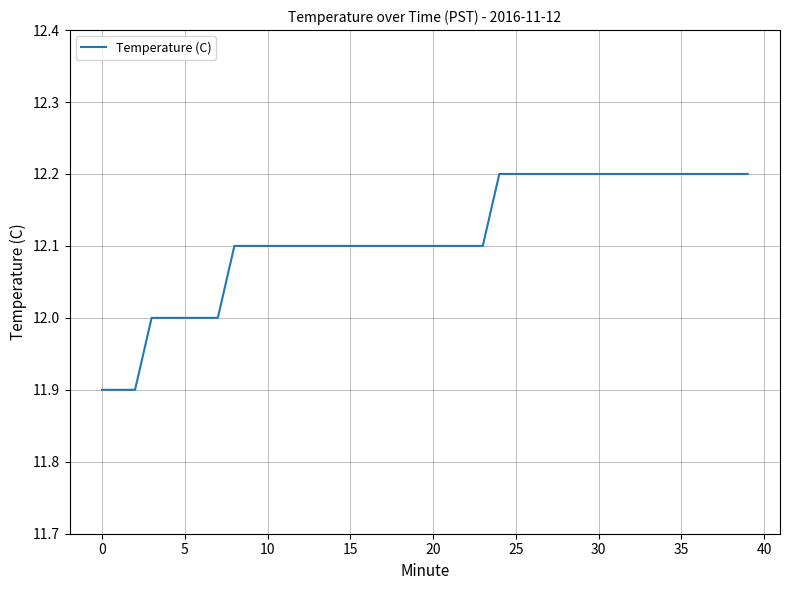

Reading left to right, what are all the values shown in this chart?

11.9	11.9	11.9	12.0	12.0	12.0	12.0	12.0	12.1	12.1	12.1	12.1	12.1	12.1	12.1	12.1	12.1	12.1	12.1	12.1	12.1	12.1	12.1	12.1	12.2	12.2	12.2	12.2	12.2	12.2	12.2	12.2	12.2	12.2	12.2	12.2	12.2	12.2	12.2	12.2